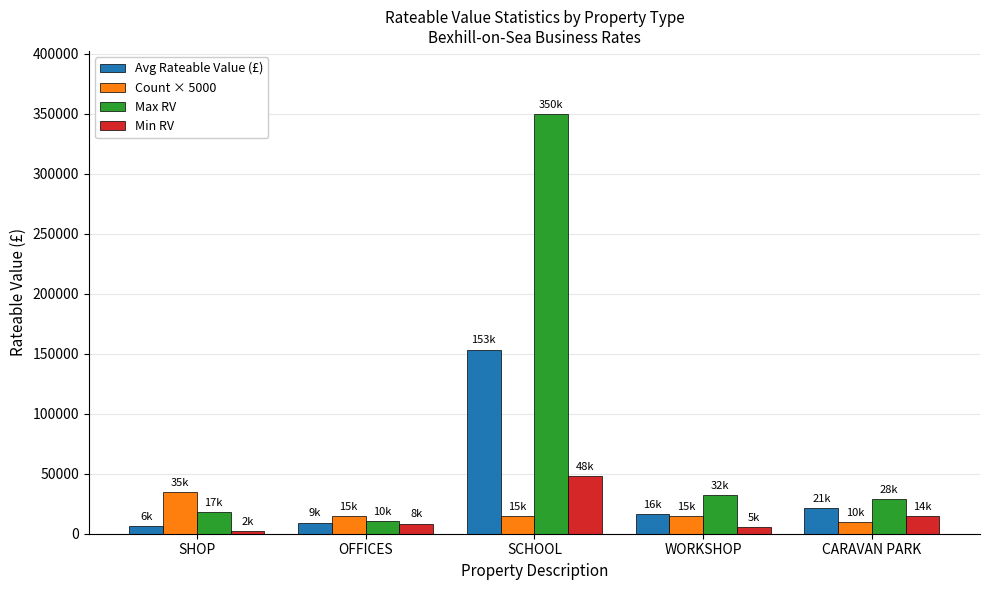

What is the difference between the second highest and second lowest values in the Max RV series?

14500